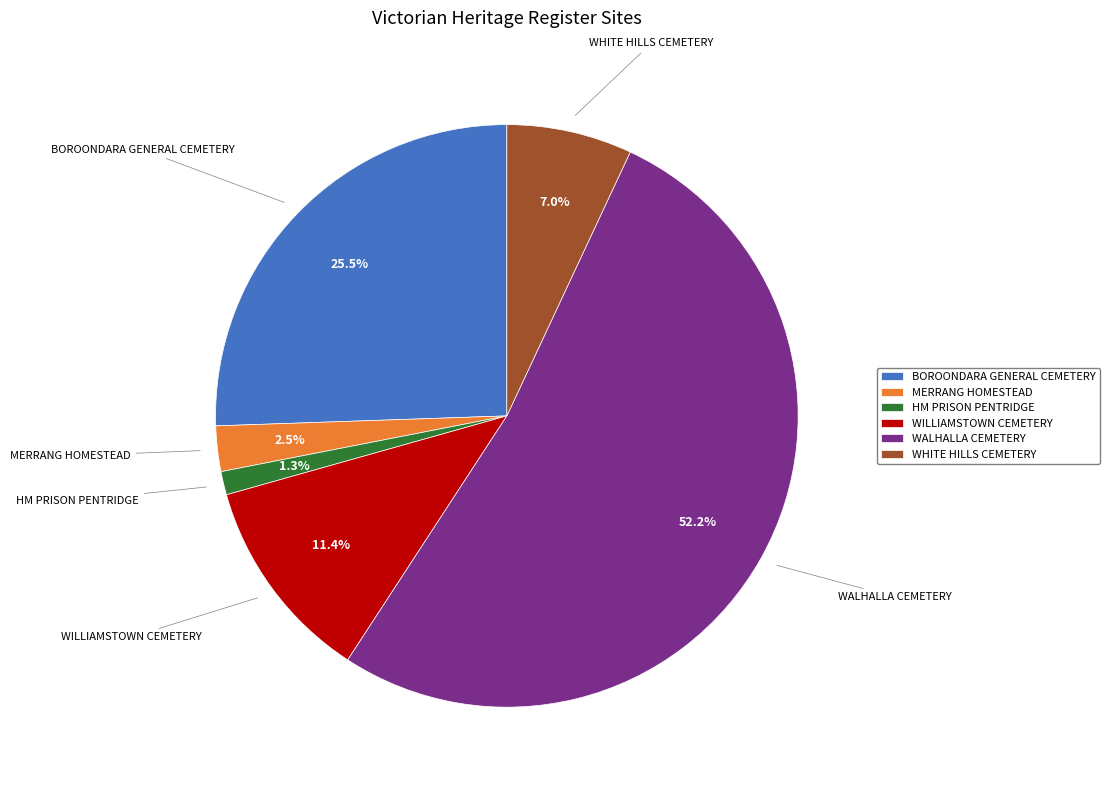

Which has a higher value, WILLIAMSTOWN CEMETERY or WHITE HILLS CEMETERY?

WILLIAMSTOWN CEMETERY